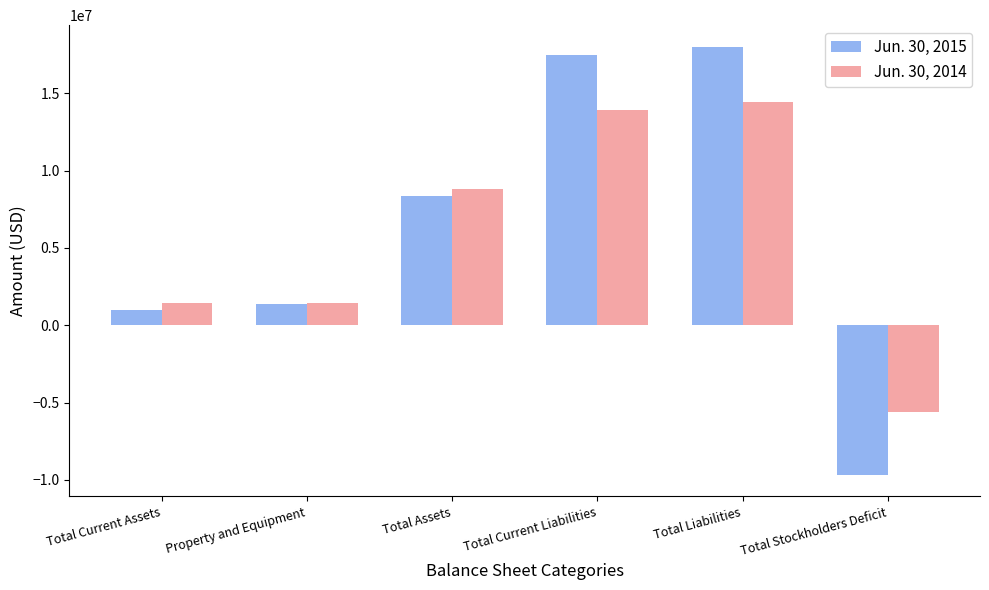

What is the difference between the maximum and minimum values in the Jun. 30, 2014 series?

20025225